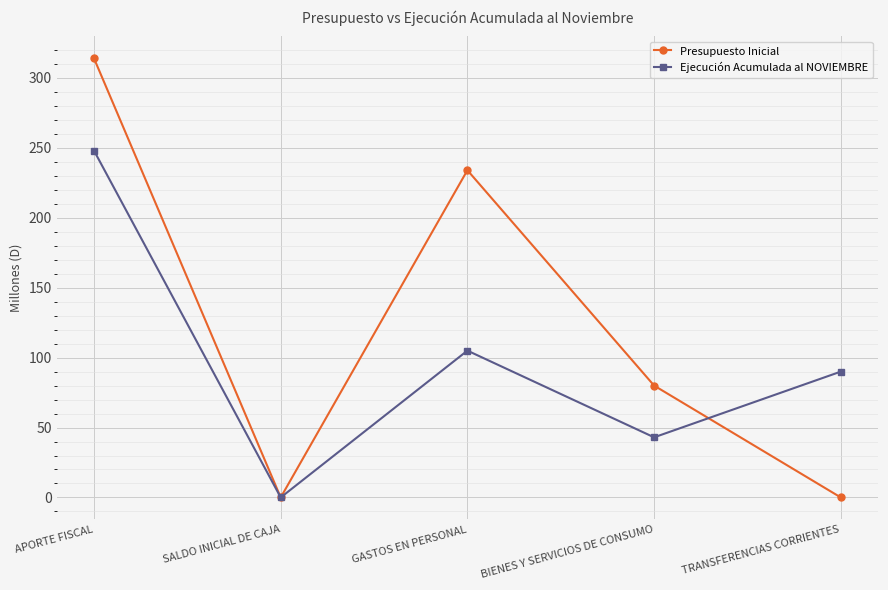

Which series has the largest range (max minus min)?

Presupuesto Inicial